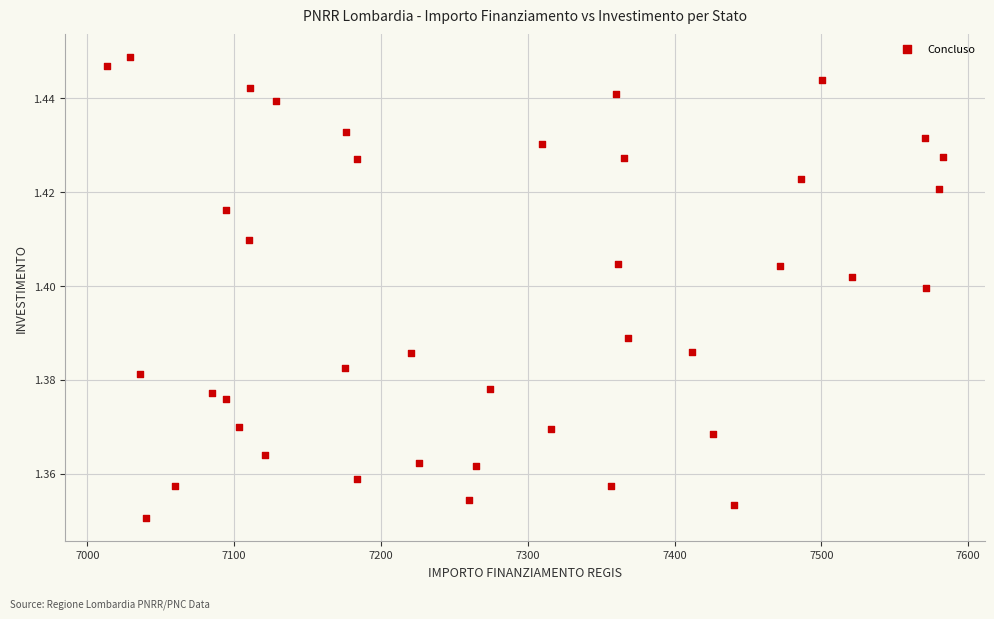

What is the range of X values (max minus min)?

569.6